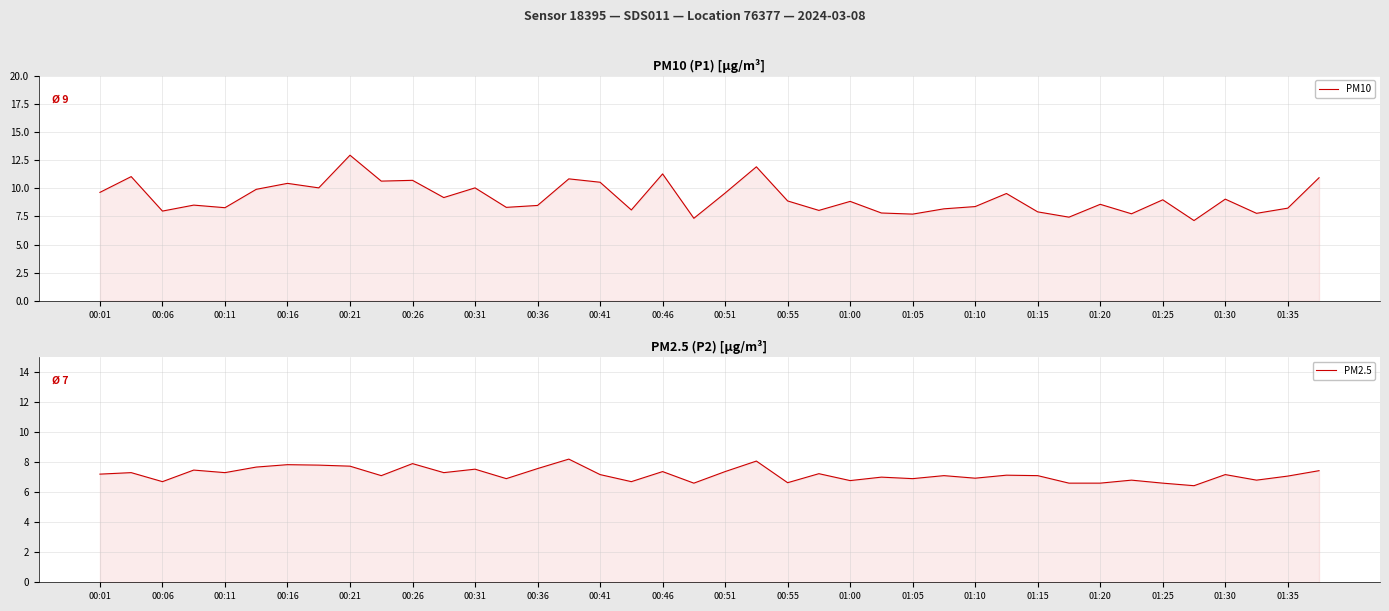

Count the number of categories in the chart.

40